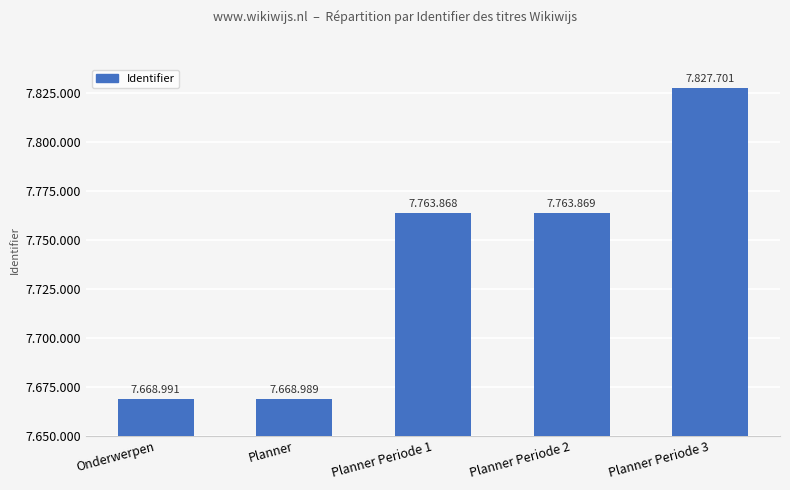

Between Planner and Planner Periode 1, which is larger?

Planner Periode 1